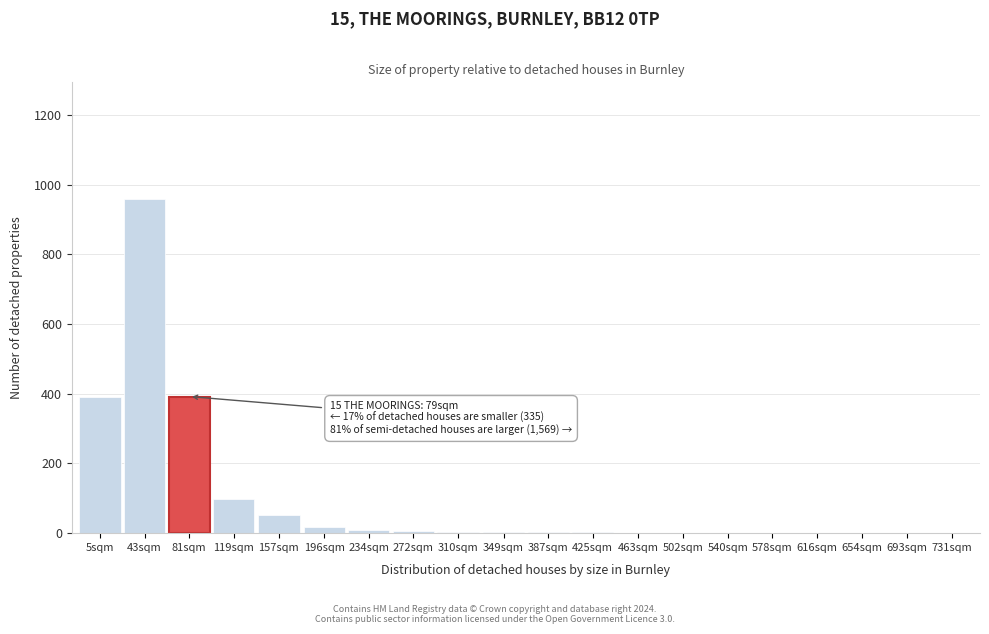

The value at 5sqm is 392. True or false?

True